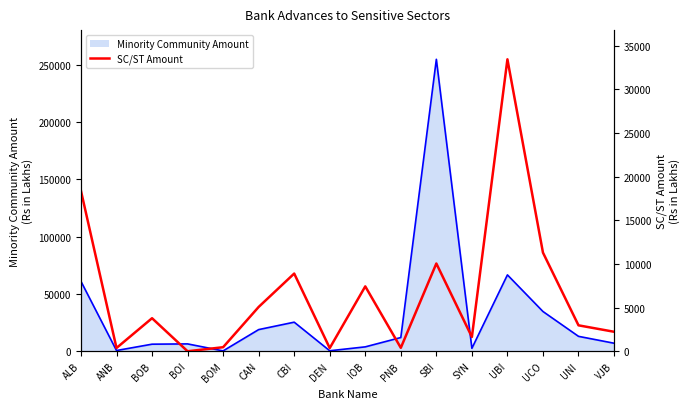

What is the label of the 13th point from the right?

BOI